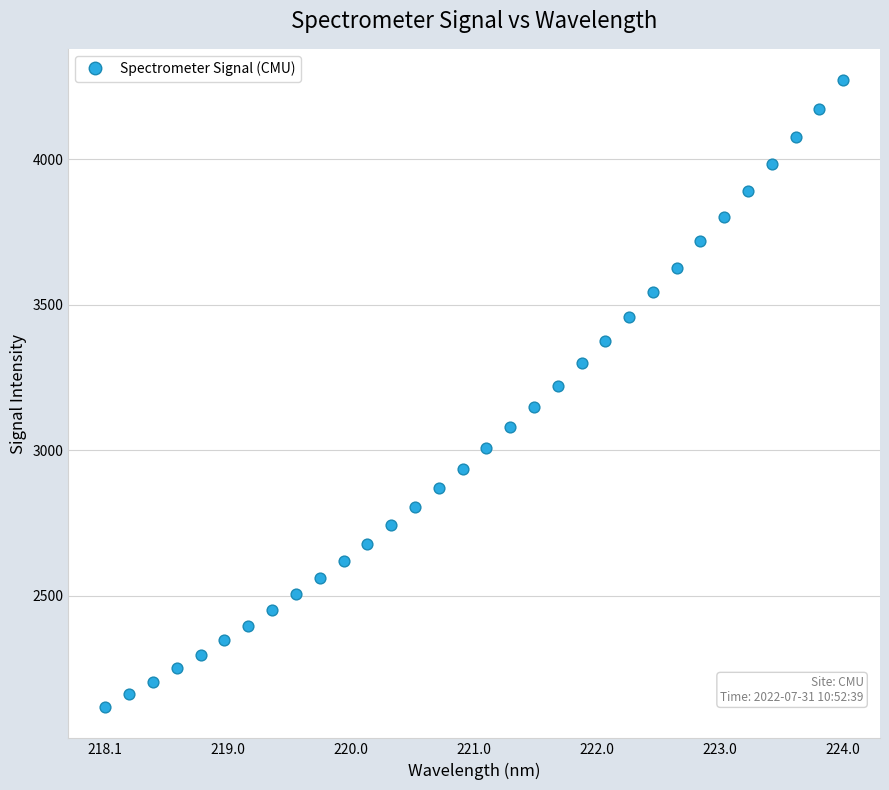

What is the range of Y values (max minus min)?

2154.2